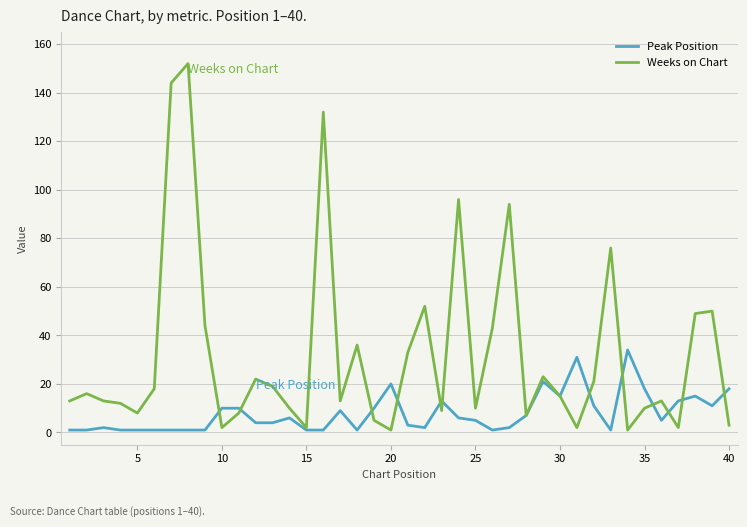

What is the lowest value of the Weeks on Chart series?

1